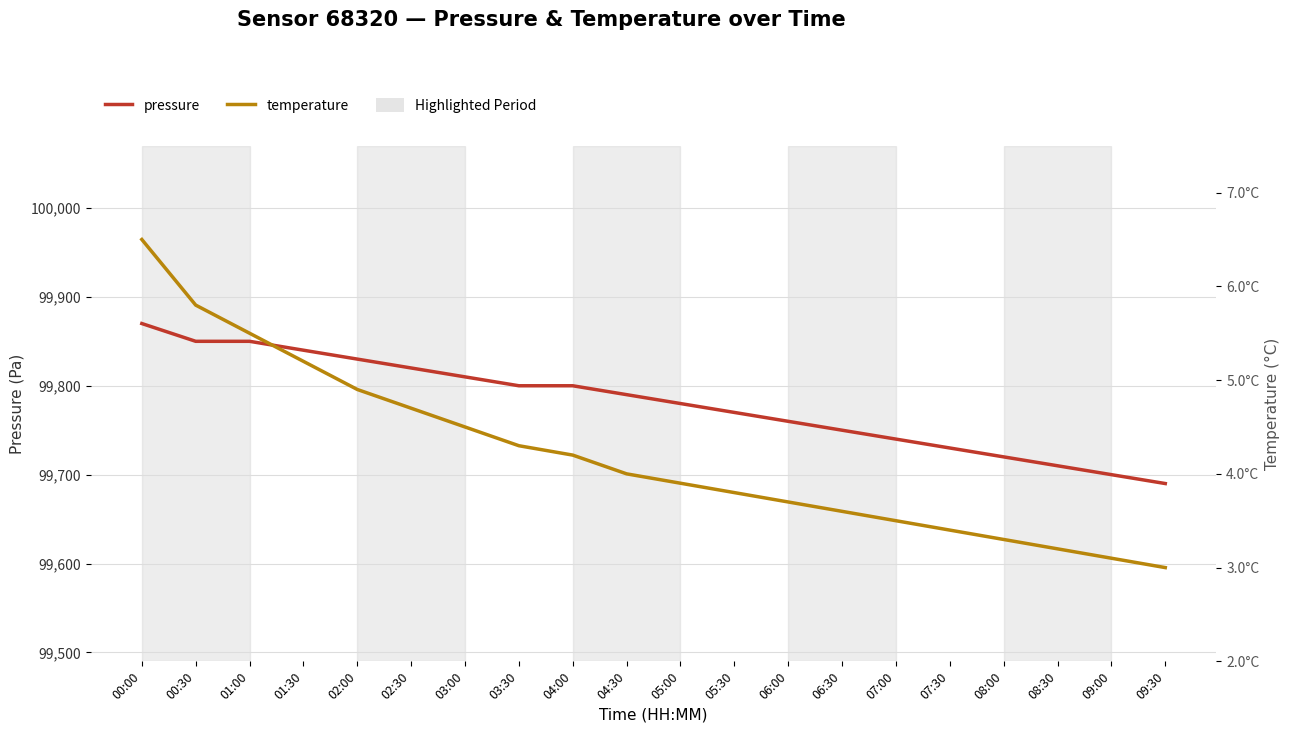

True or false: pressure has a value of 99720.0 at 08:00.

True